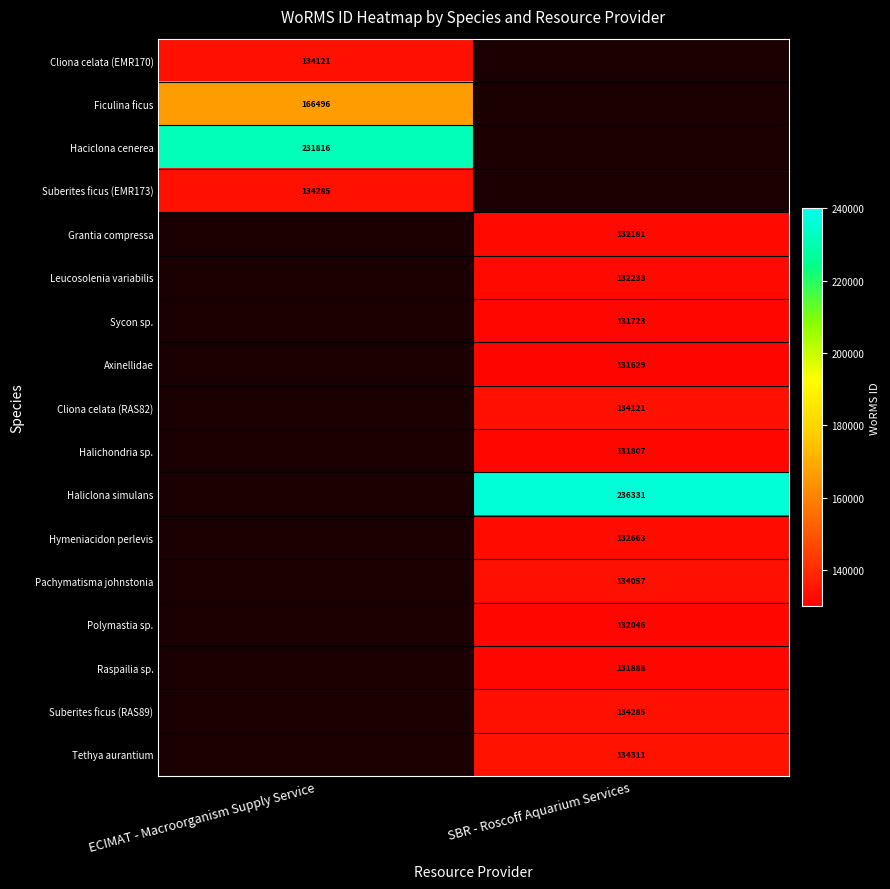

The value of Ficulina ficus at ECIMAT - Macroorganism Supply Service is 166496. True or false?

True